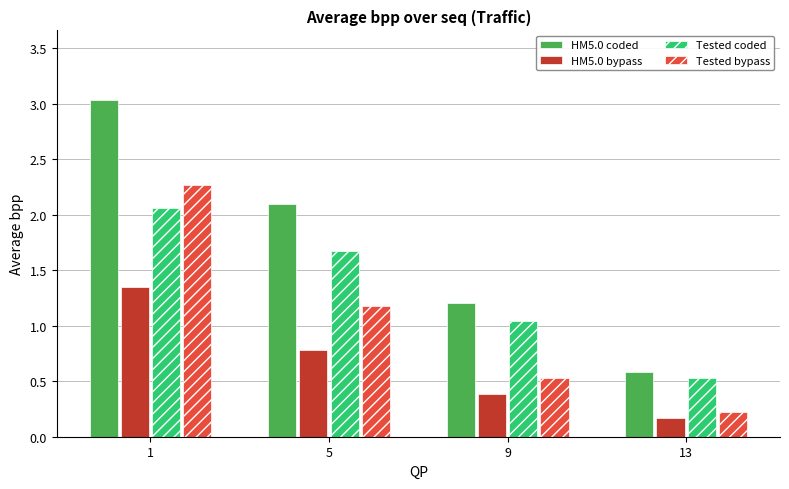

What is the difference between the highest and lowest values at 13?

0.4